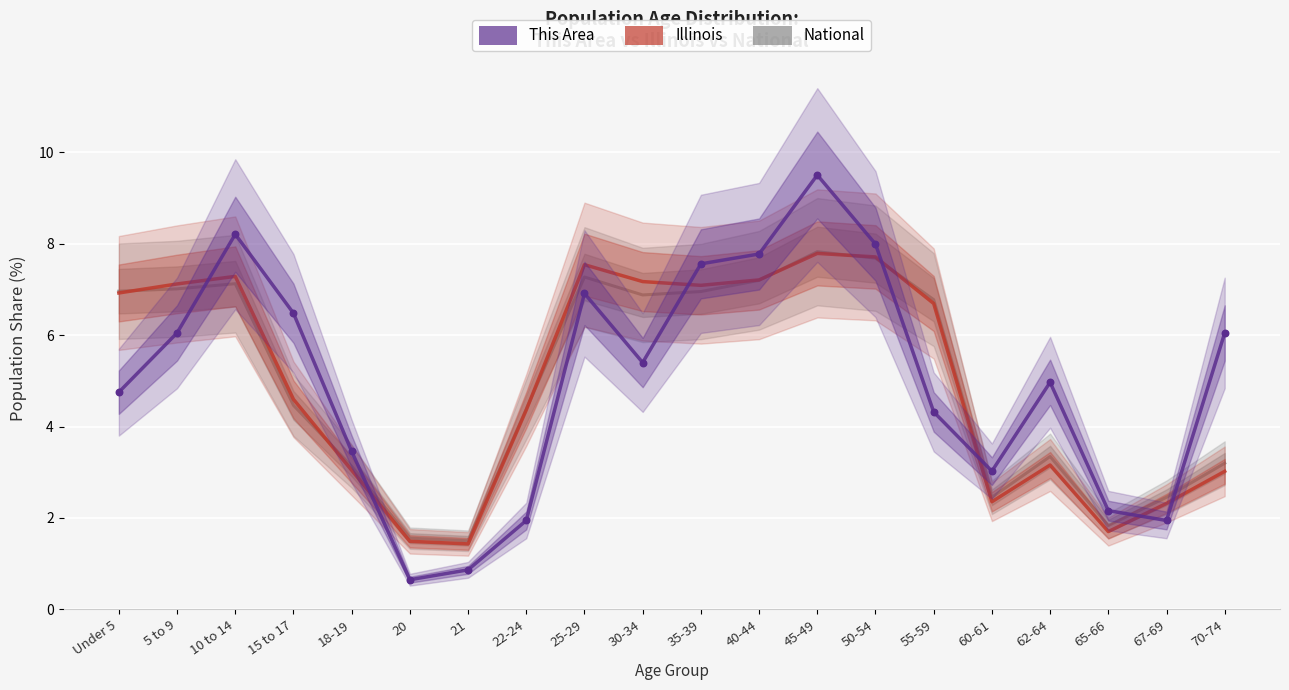

What are all the series names shown in the legend?

National, Illinois, This Area